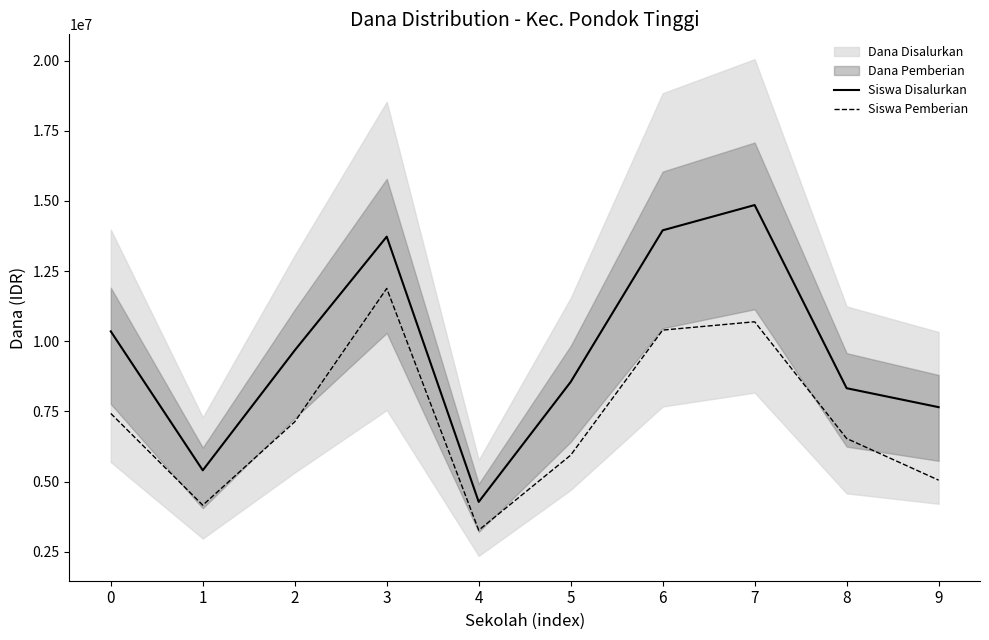

Rank the series at 3 from highest to lowest value.

Siswa Disalurkan, Siswa Pemberian